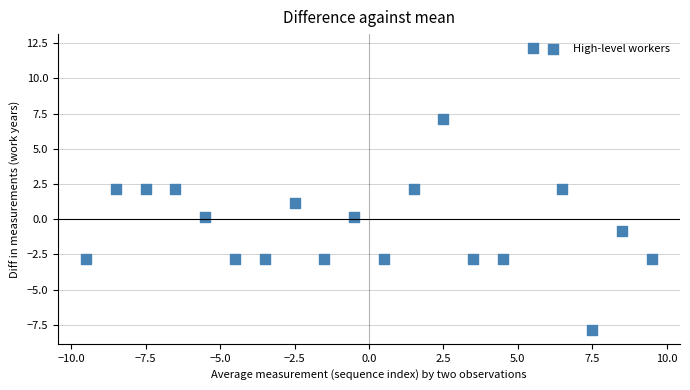

What is the range of Y values (max minus min)?

20.0